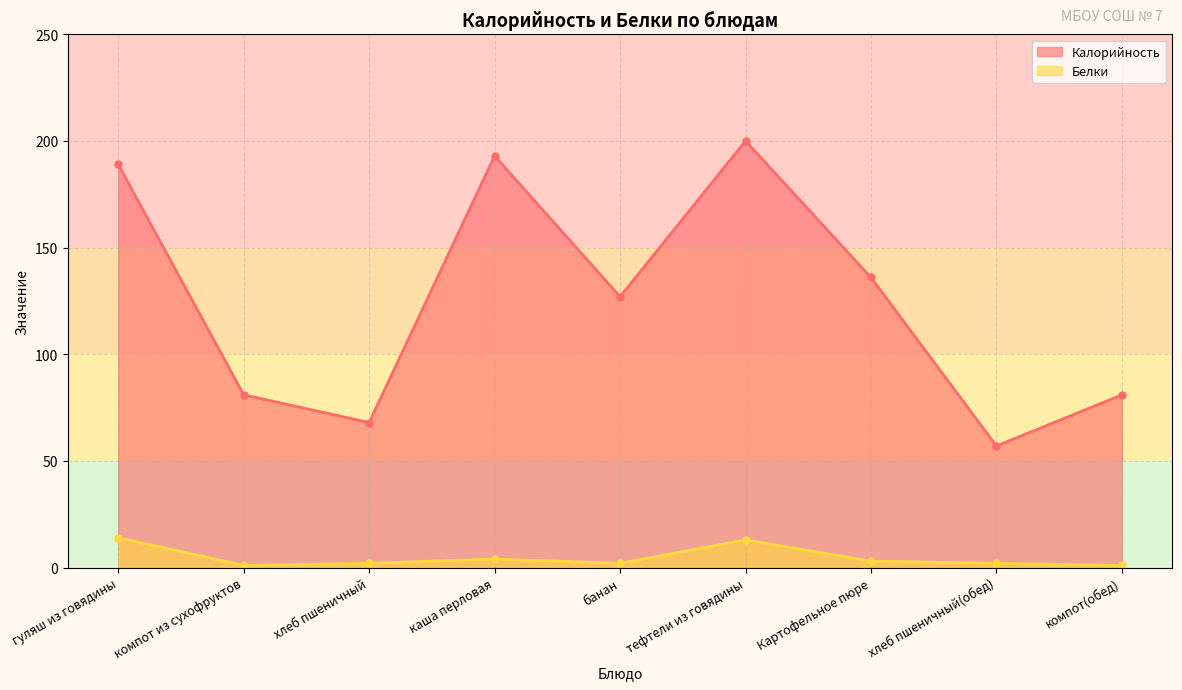

True or false: Калорийность and Белки intersect in this chart.

False